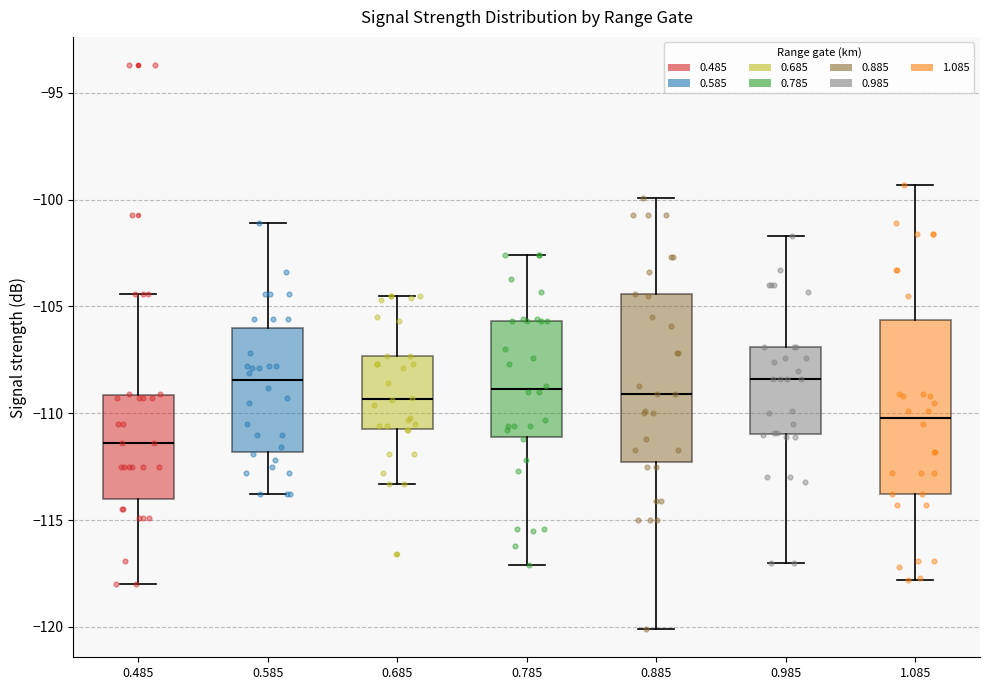

Reading left to right, read every box against the y-axis: the position of its median line, the range the box covers, and the ends of its whiskers. The values are not printed on the chart, so give them approximately, as read against the axis.

0.485: median -111.5, box -114.0 to -109.0, whiskers -118.0 to -104.5
0.585: median -108.5, box -112.0 to -106.0, whiskers -114.0 to -101.0
0.685: median -109.5, box -110.5 to -107.5, whiskers -113.5 to -104.5
0.785: median -109.0, box -111.0 to -105.5, whiskers -117.0 to -102.5
0.885: median -109.0, box -112.5 to -104.5, whiskers -120.0 to -100.0
0.985: median -108.5, box -111.0 to -107.0, whiskers -117.0 to -101.5
1.085: median -110.0, box -114.0 to -105.5, whiskers -118.0 to -99.5